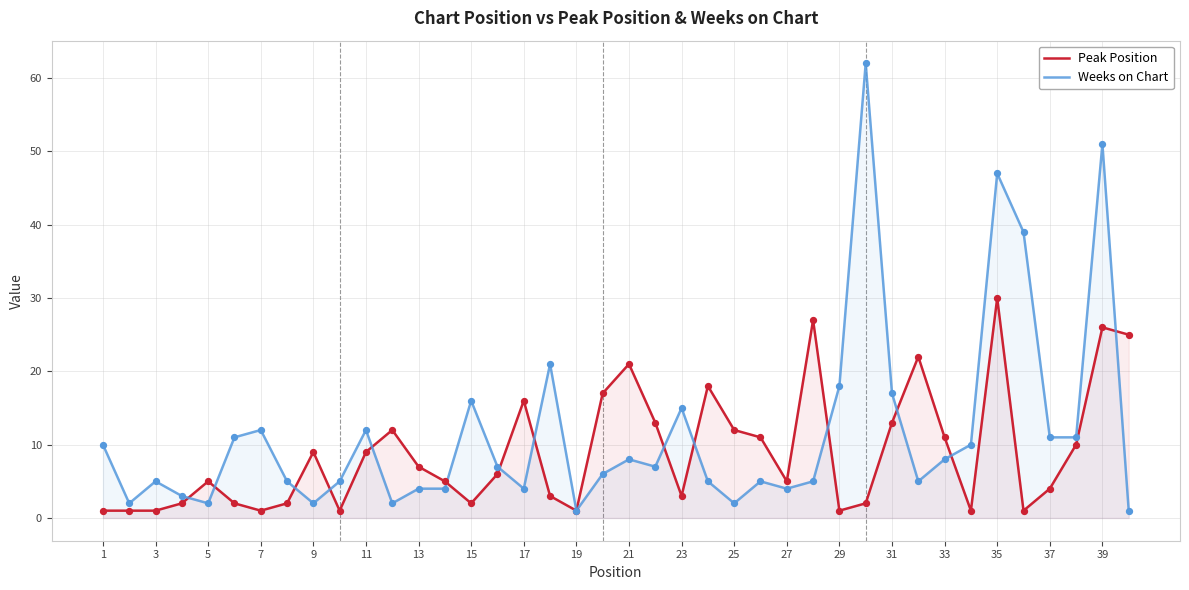

Which series contains the lowest Y value?

Peak Position